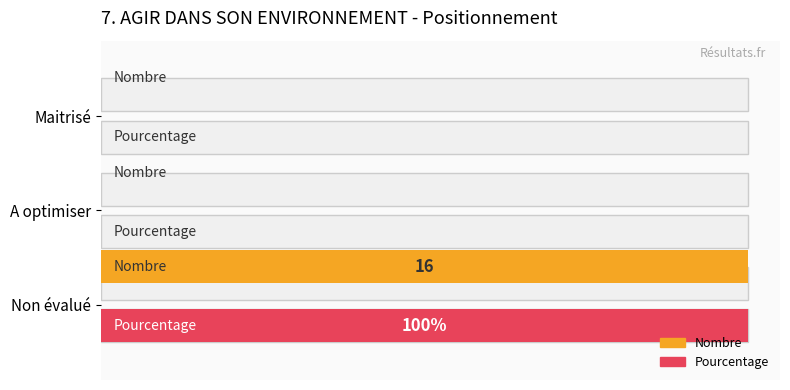

Are the bars grouped side by side (vs. stacked)?

Yes